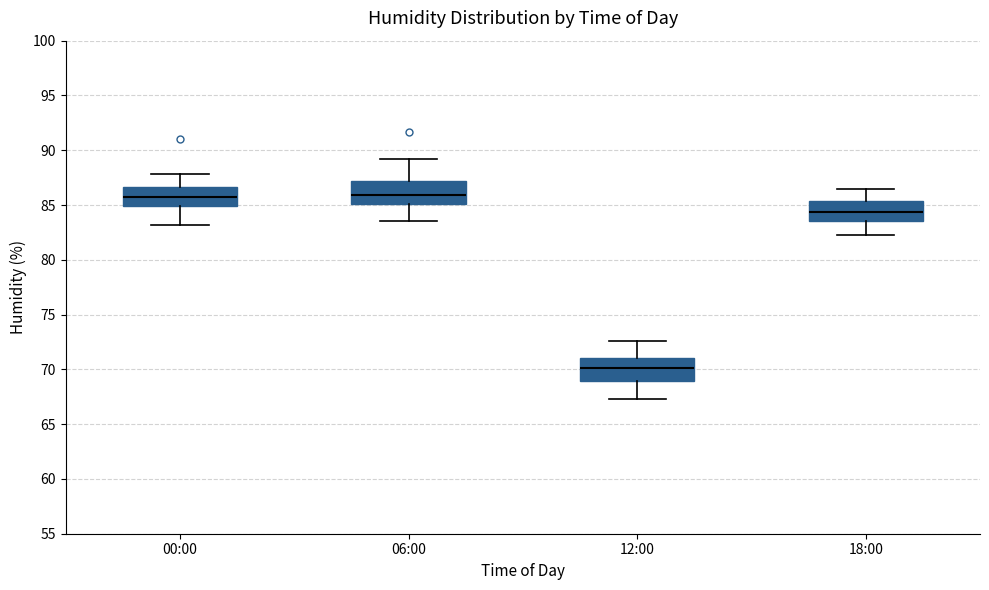

Where does the median line of the box for 00:00 sit on the y-axis? The values are not printed on the chart, so give them approximately, as read against the axis.

86.0